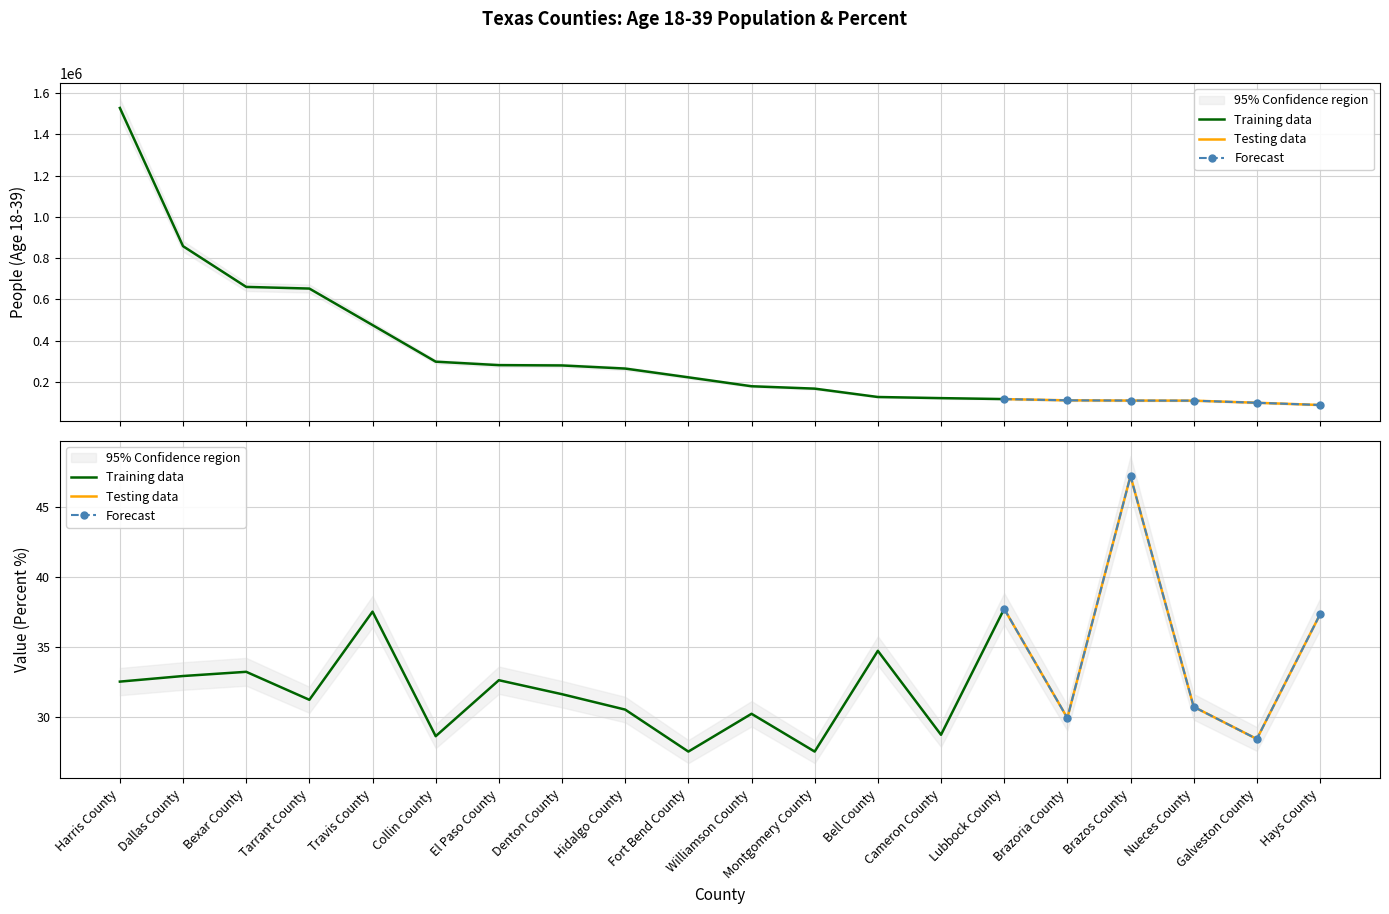

What is the minimum value shown in the chart?

27.5